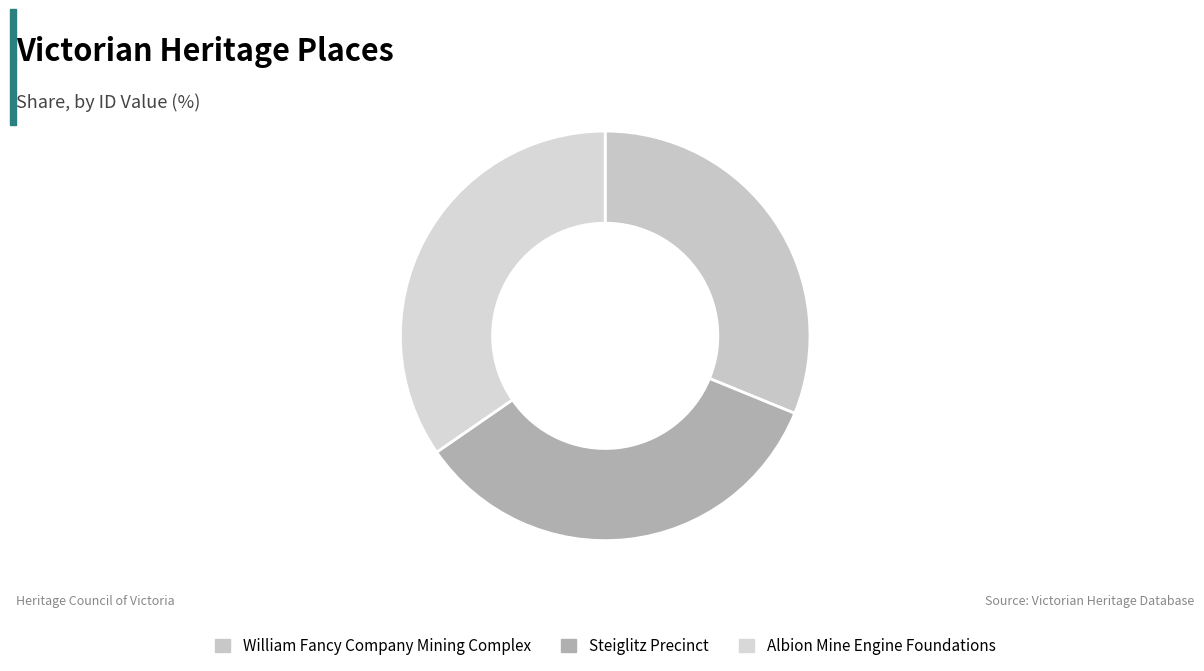

Between William Fancy Company Mining Complex and Steiglitz Precinct, which is larger?

Steiglitz Precinct